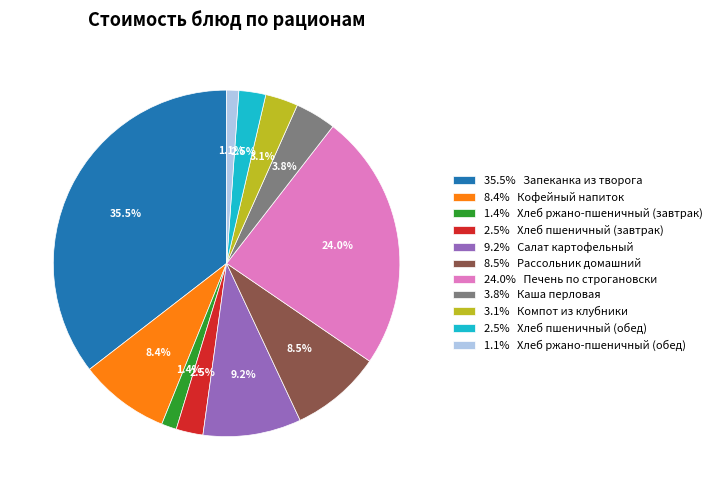

Which category has the biggest portion of the pie?

35.5% Запеканка из творога